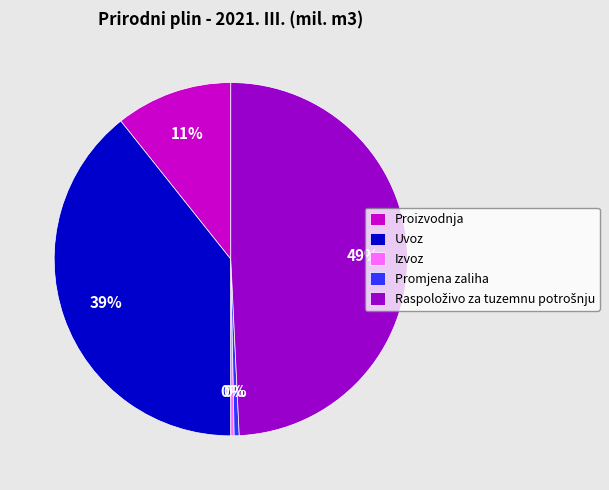

To the nearest percent, what is the difference between the Promjena zaliha and Uvoz slice percentages?

39%